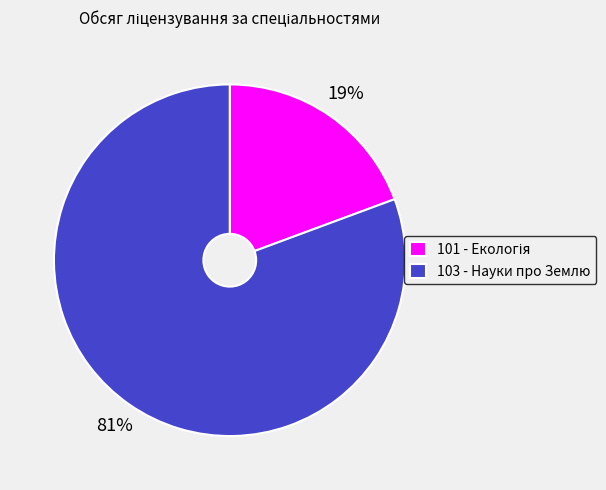

To the nearest percent, what is the combined percentage of 101 and 103?

100%